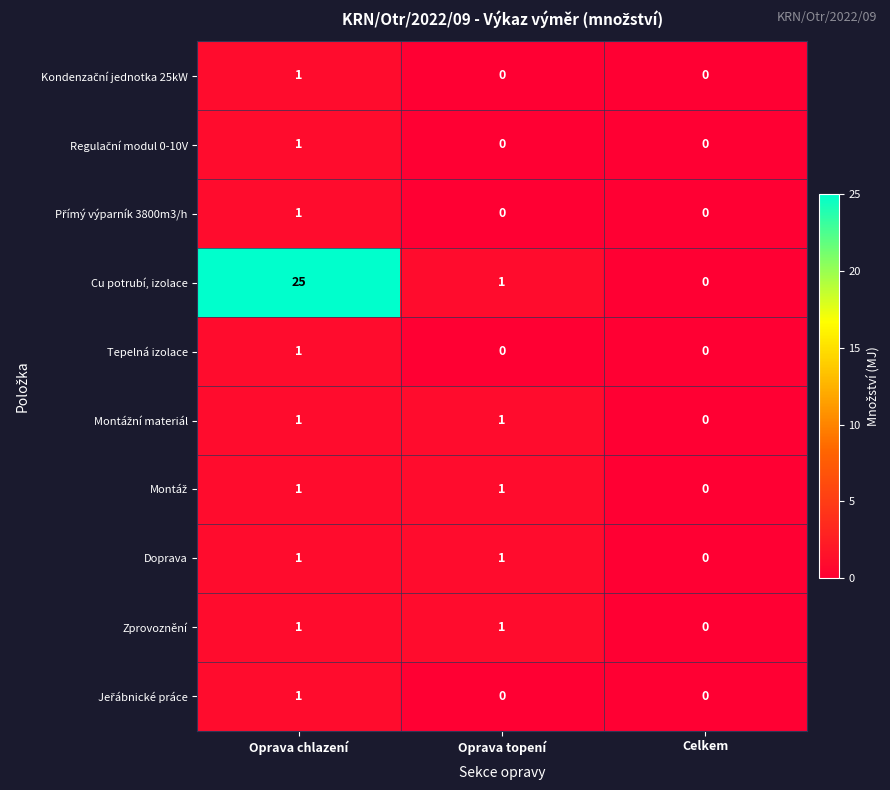

What is the average value of the Cu potrubí, izolace series?

9